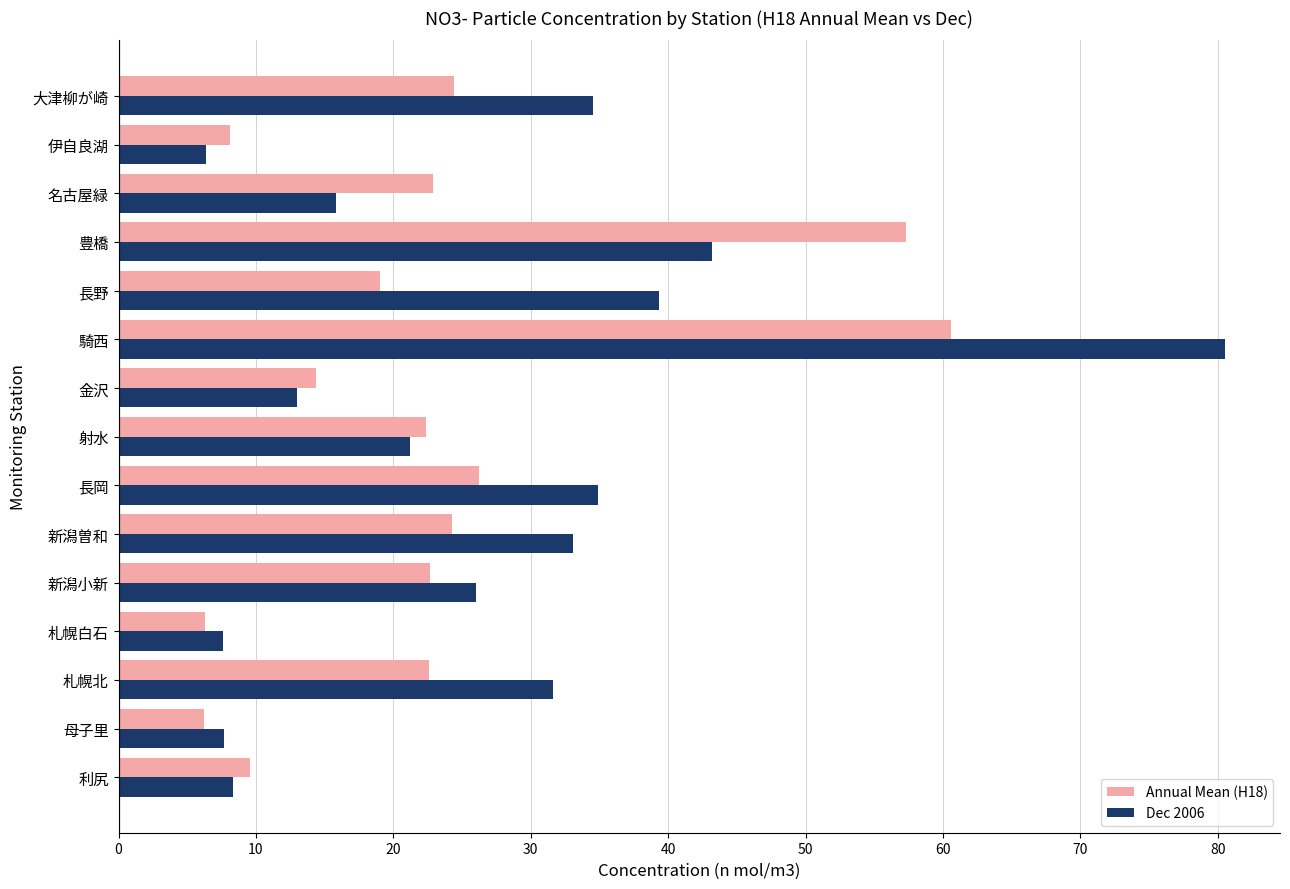

What is the maximum value shown in the chart?

80.5